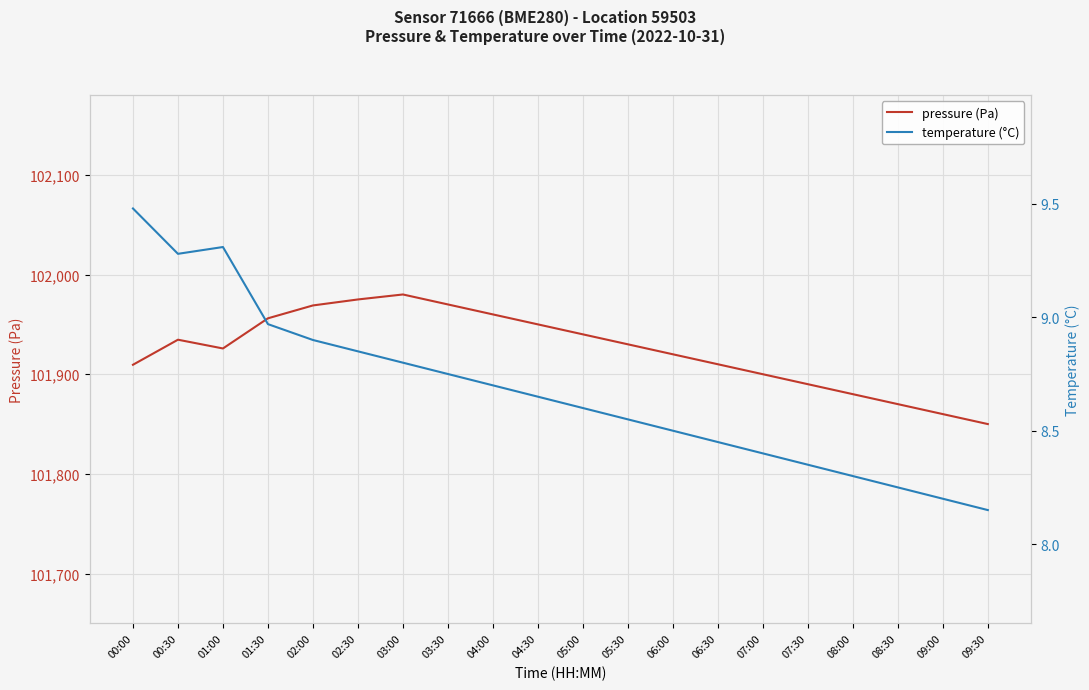

At how many categories does at least one series exceed 65853?

20